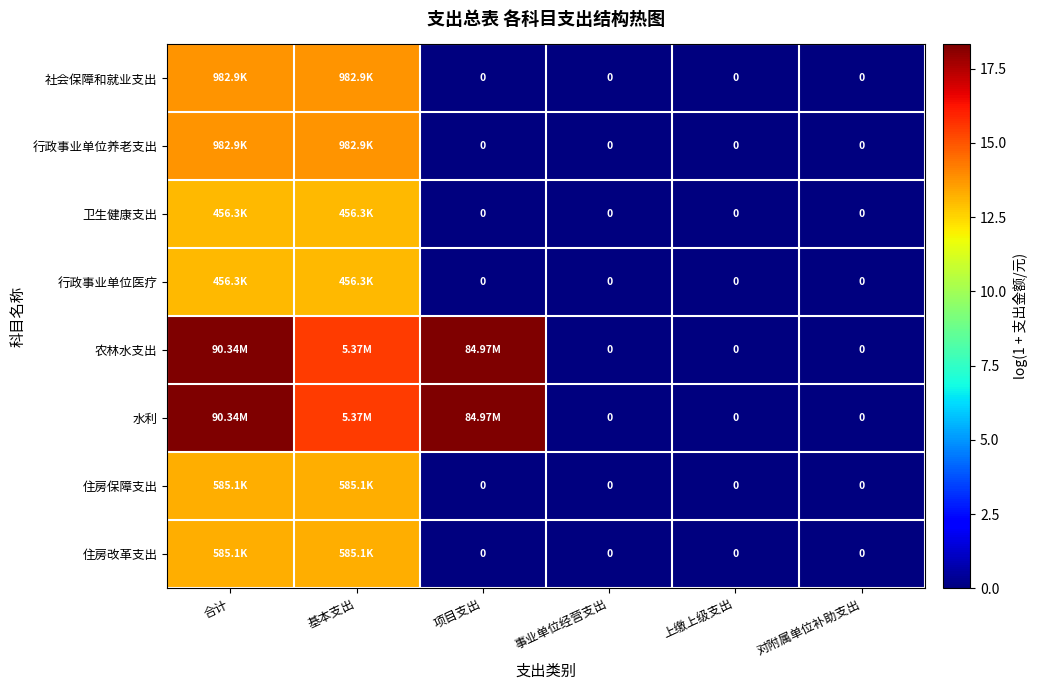

What is the total value across all series at 合计?

116.9